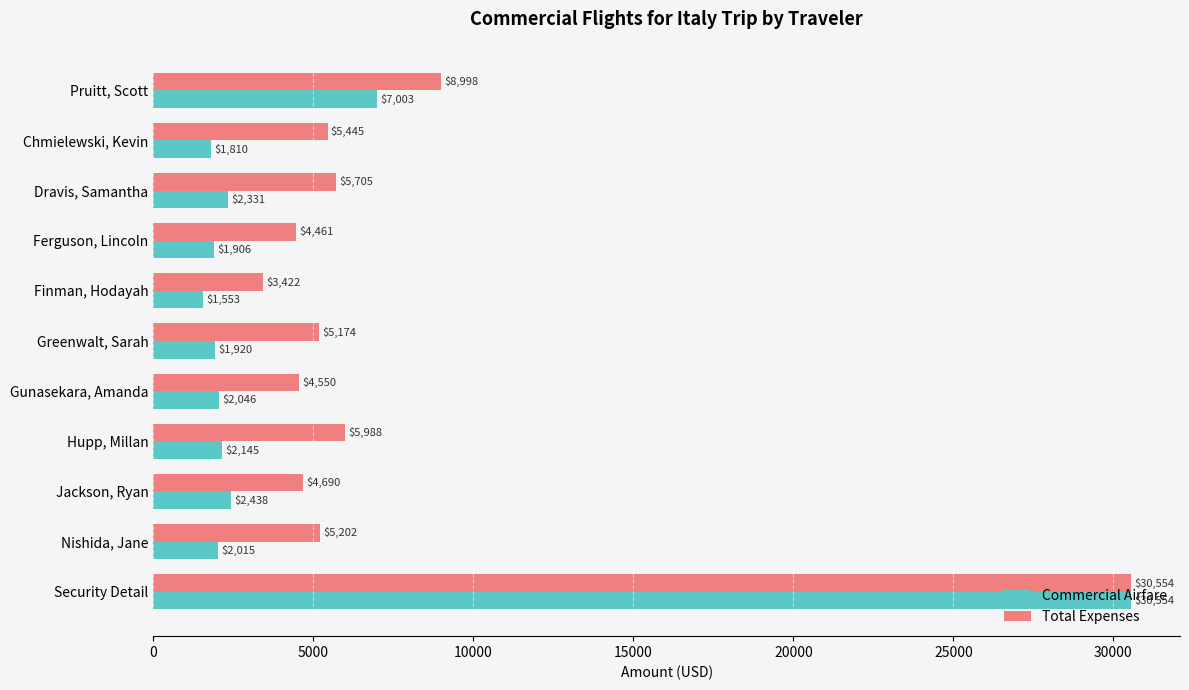

Rank the categories by Commercial Airfare value from lowest to highest.

Finman, Hodayah, Chmielewski, Kevin, Ferguson, Lincoln, Greenwalt, Sarah, Nishida, Jane, Gunasekara, Amanda, Hupp, Millan, Dravis, Samantha, Jackson, Ryan, Pruitt, Scott, Security Detail